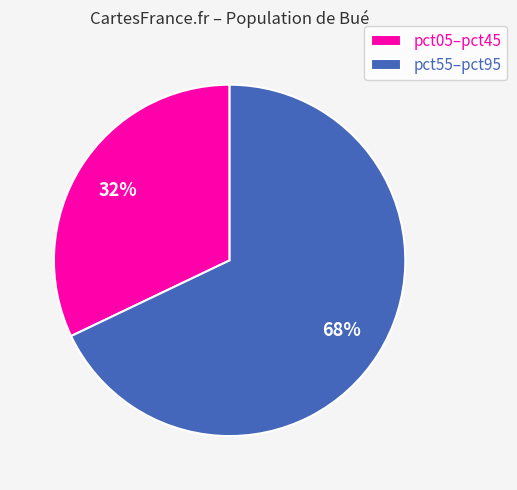

To the nearest percent, what is the difference between the largest and smallest slice percentages?

36%